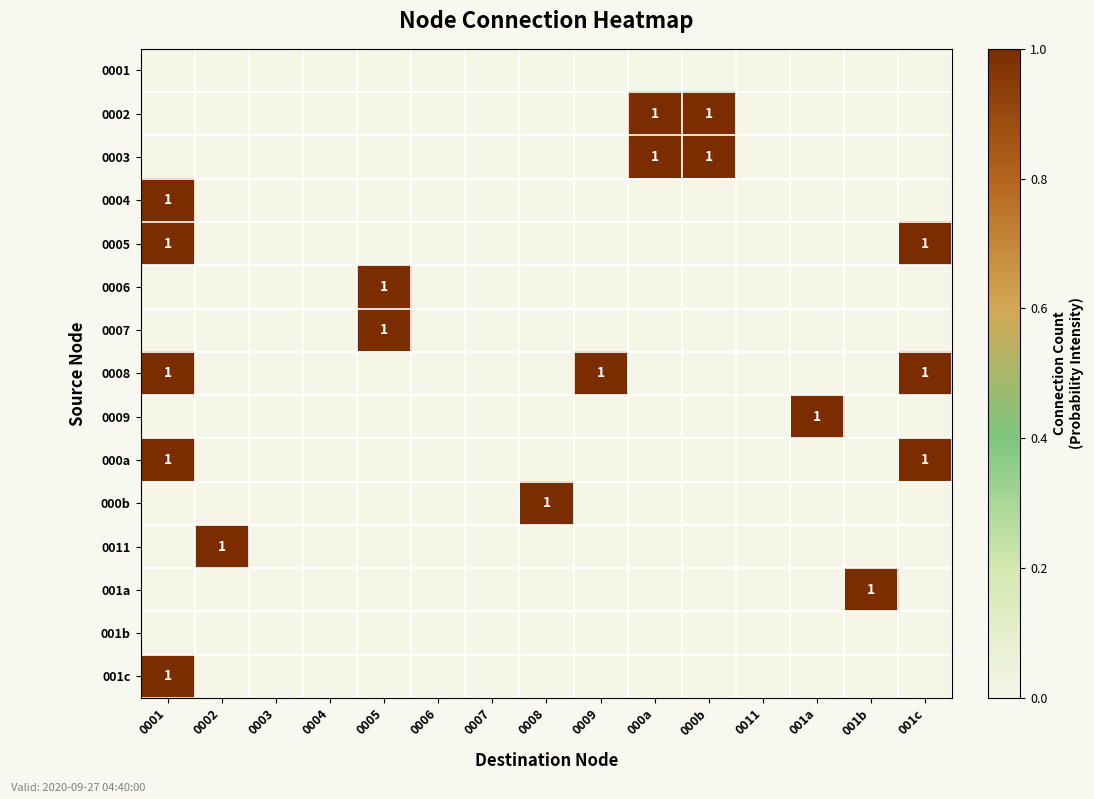

List the series in order of their peak value, lowest first.

0001, 001b, 0002, 0003, 0004, 0005, 0006, 0007, 0008, 0009, 000a, 000b, 0011, 001a, 001c